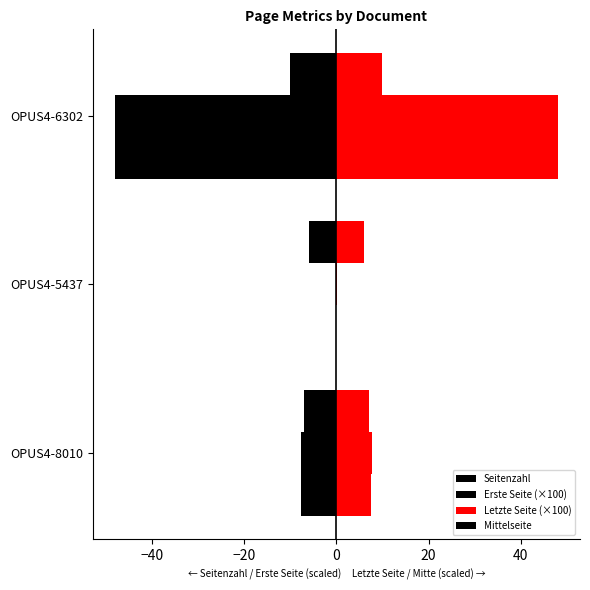

What is the value of the Erste Seite (×100) bar at the 1st from the left?

-7.6